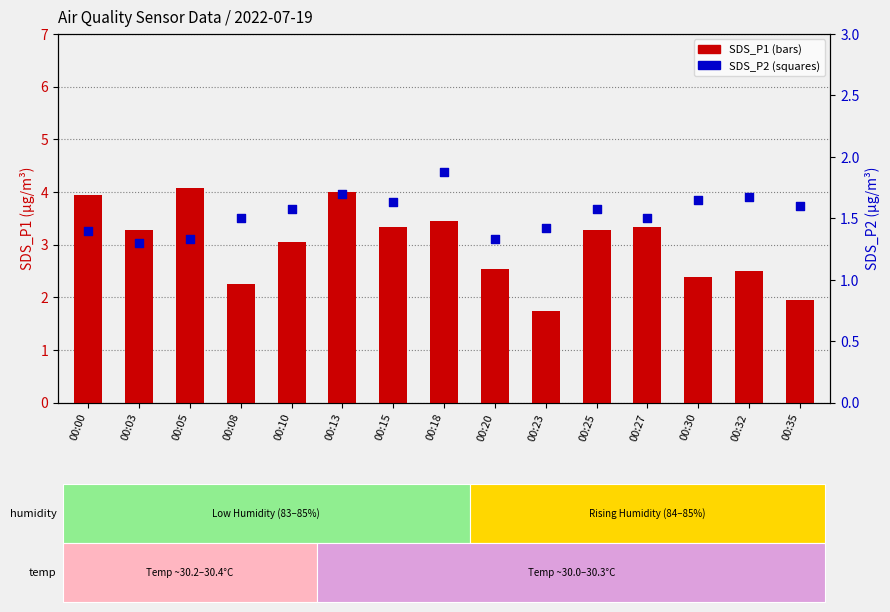

Which series reaches the minimum Y coordinate?

SDS_P2